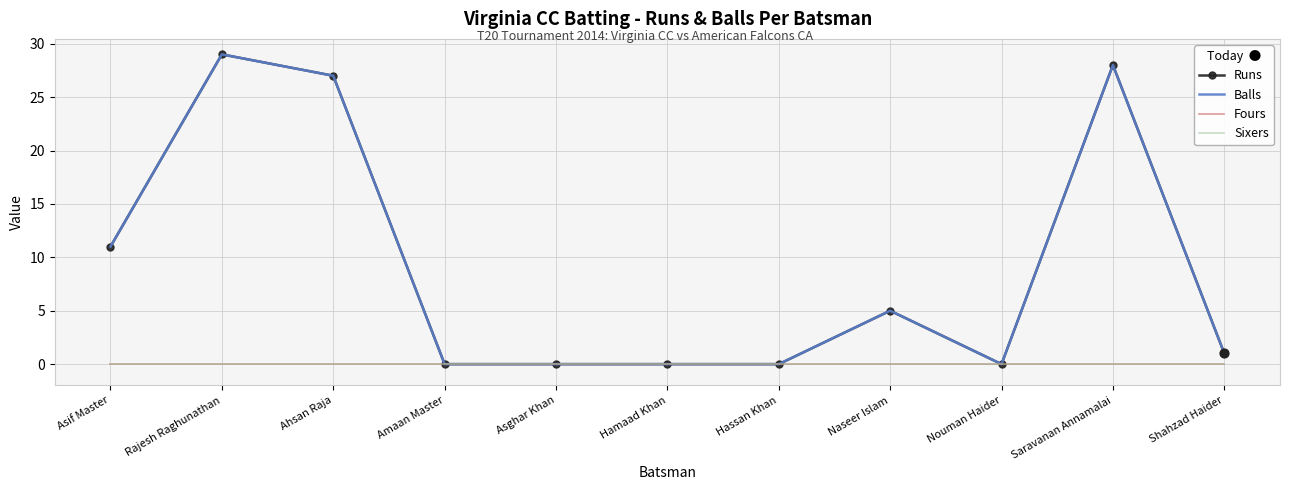

What are all the series names shown in the legend?

Runs, Balls, Fours, Sixers